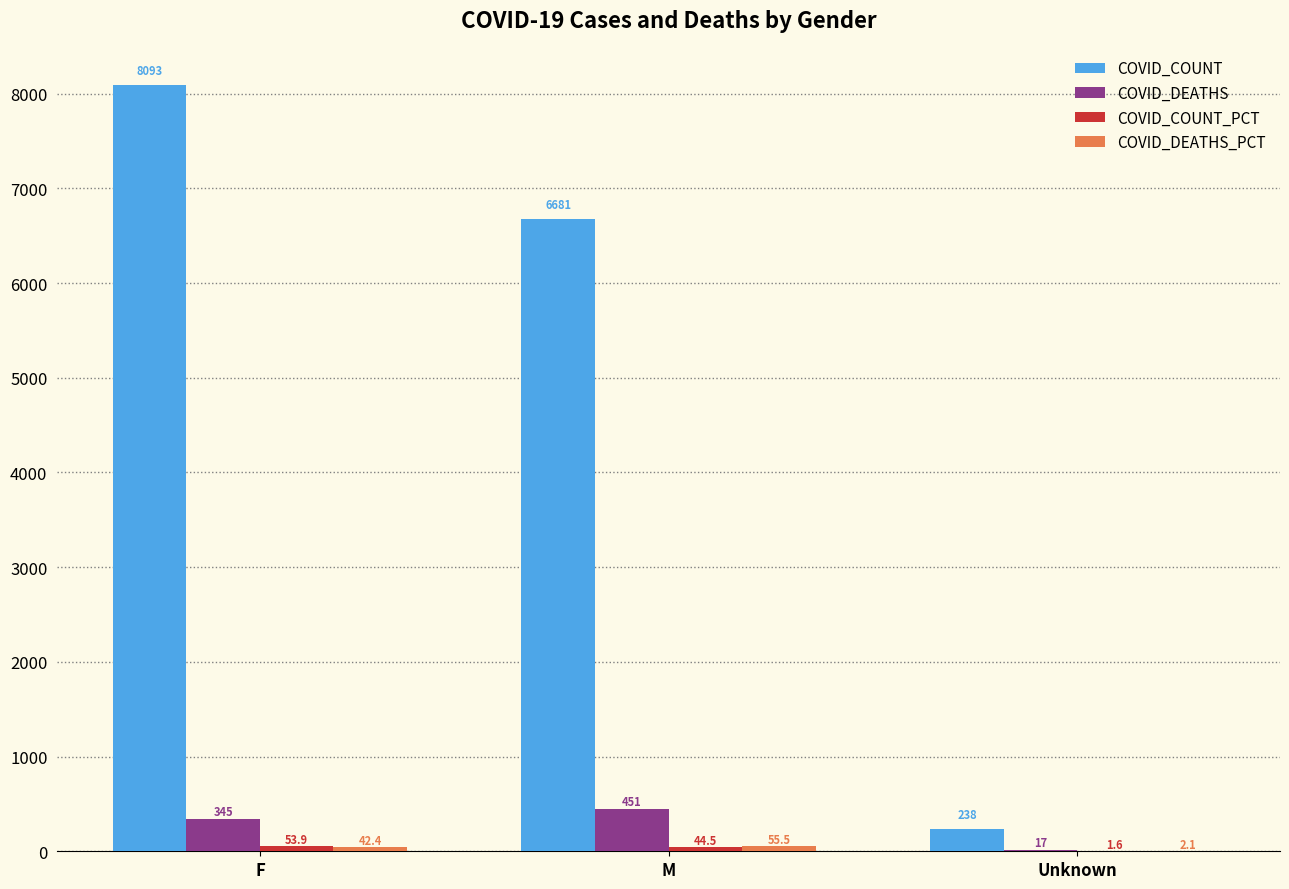

How many COVID_COUNT values are between 238 and 8093?

3